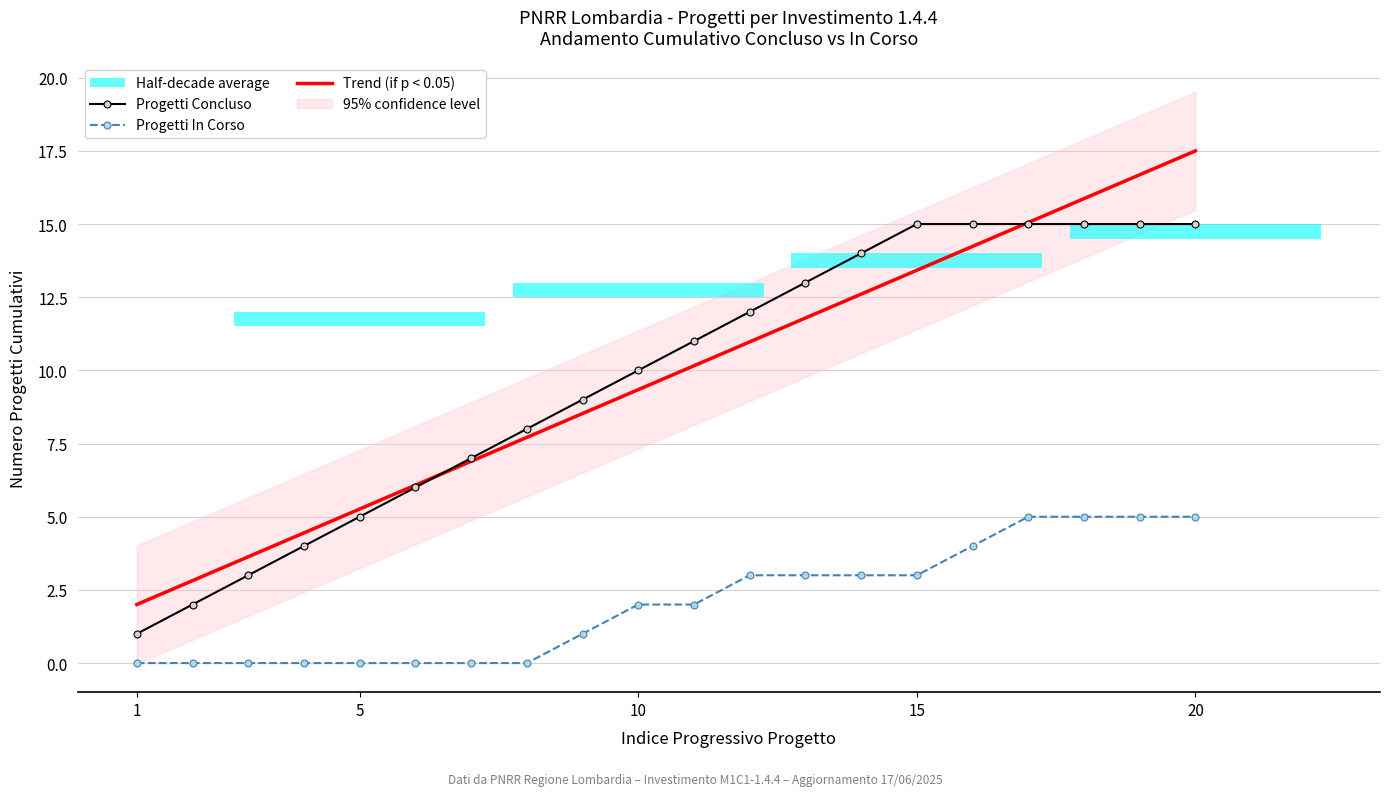

Is it true that Progetti Concluso equals 5.0 at 5?

True